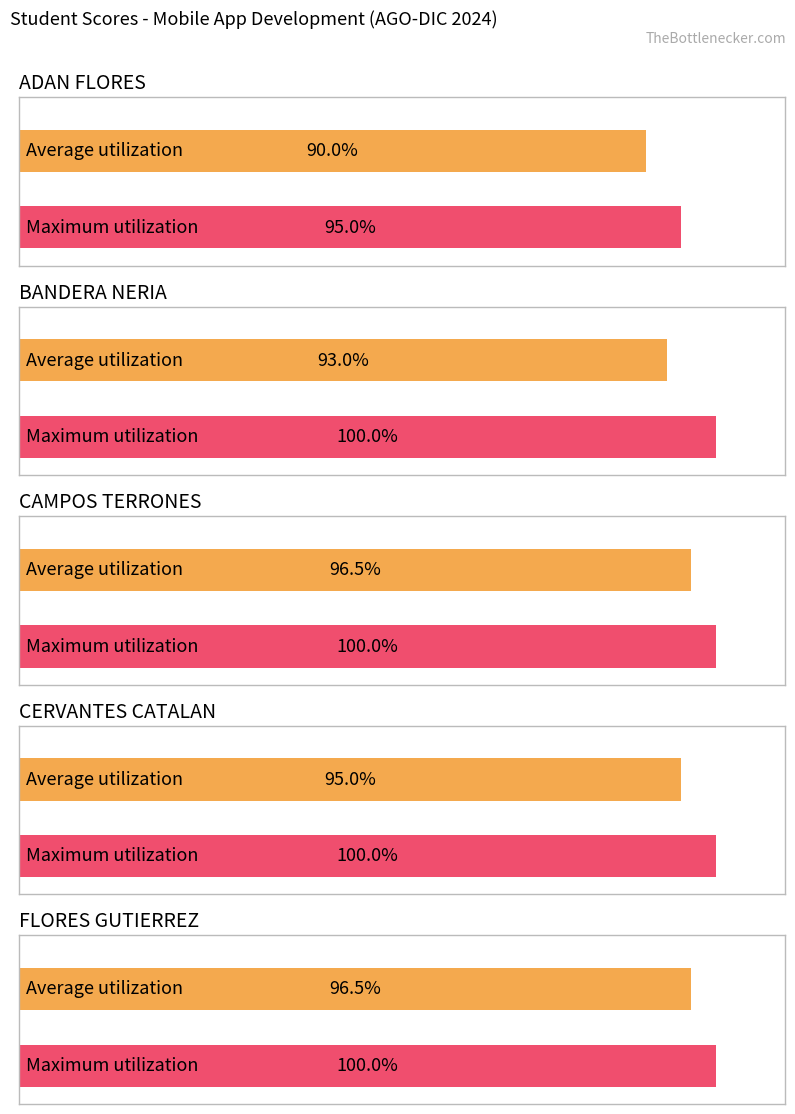

Which series has the widest spread of values?

Average utilization